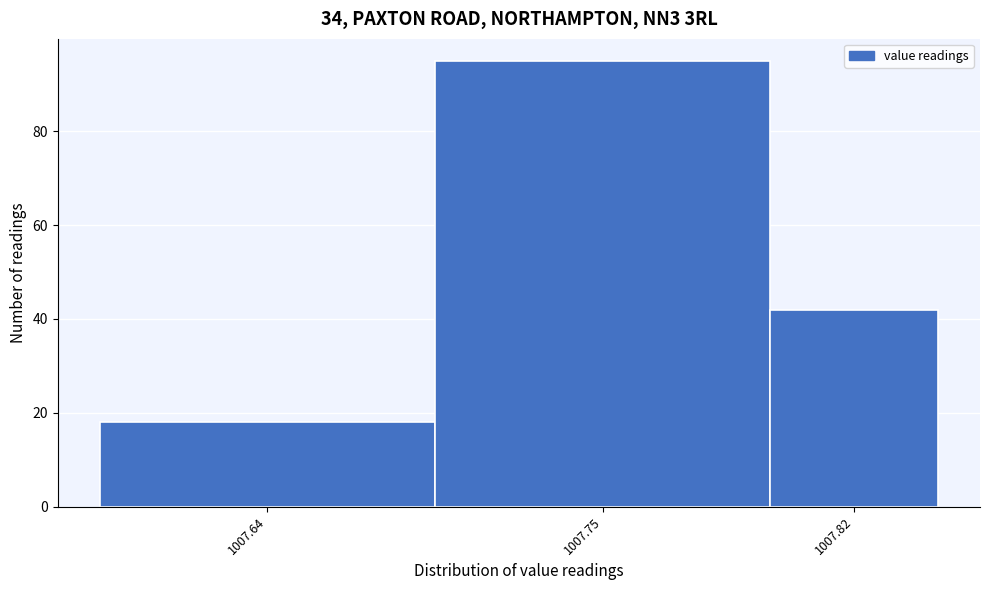

Reading left to right, transcribe all the data shown in this chart.

18	95	42